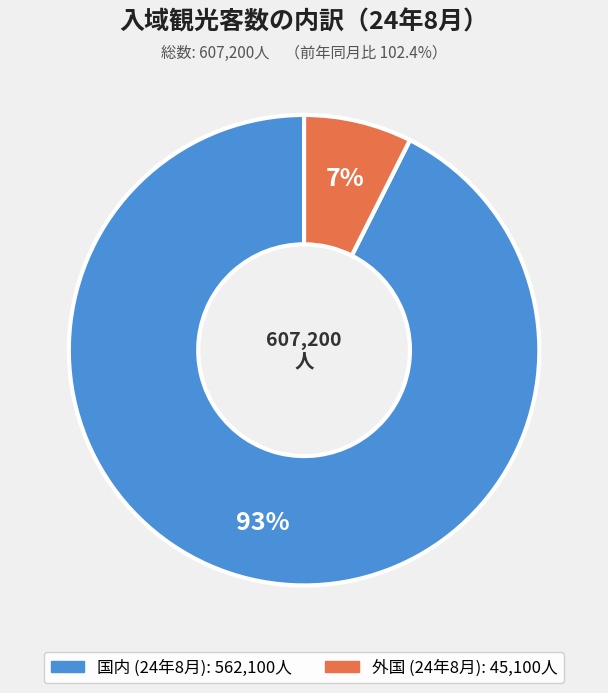

Is there any slice that represents more than half of the pie?

Yes